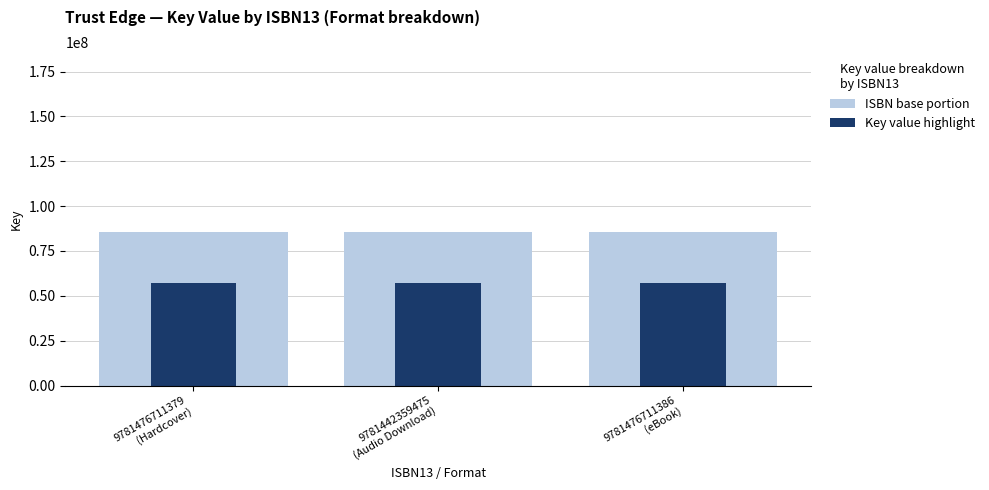

True or false: ISBN base portion has a value of 24162479 at 9781476711379
(Hardcover).

False